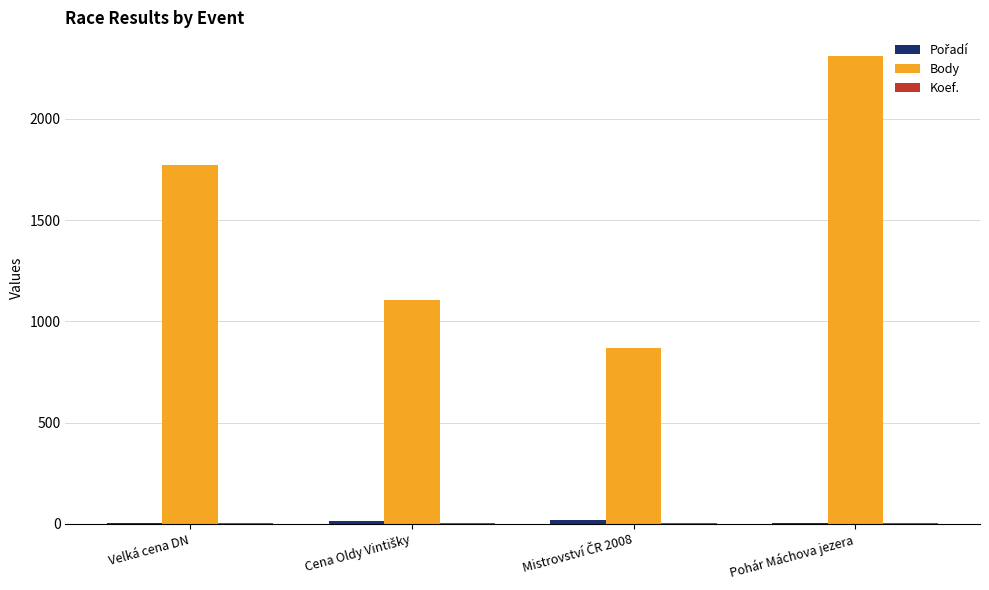

The Body series shows 2932 at Velká cena DN. True or false?

False